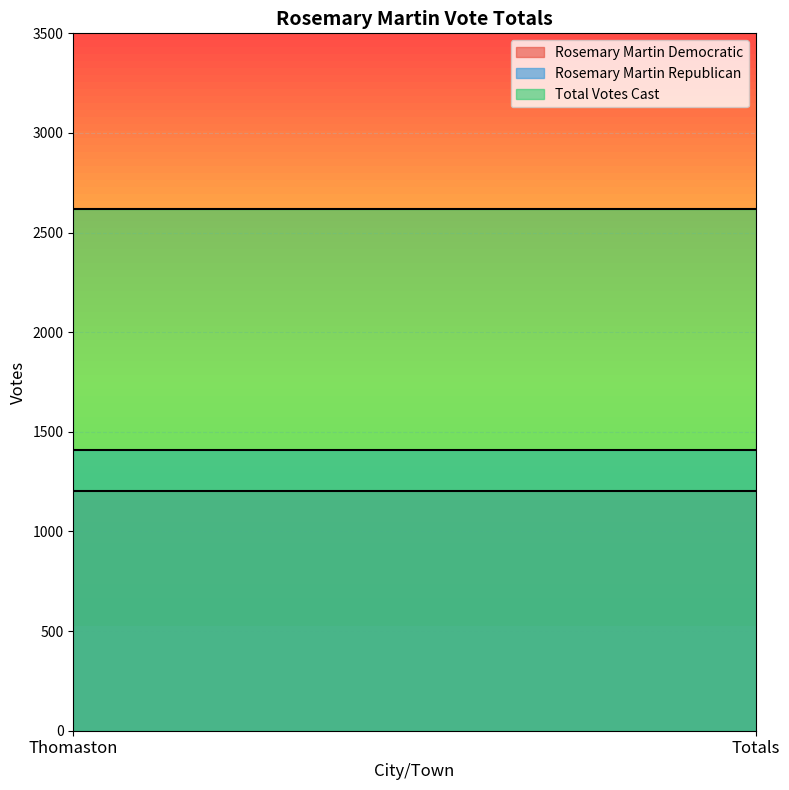

Reading left to right, transcribe all the data shown in this chart.

Rosemary Martin Democratic: 1205	1205
Rosemary Martin Republican: 1411	1411
Total Votes Cast: 2616	2616